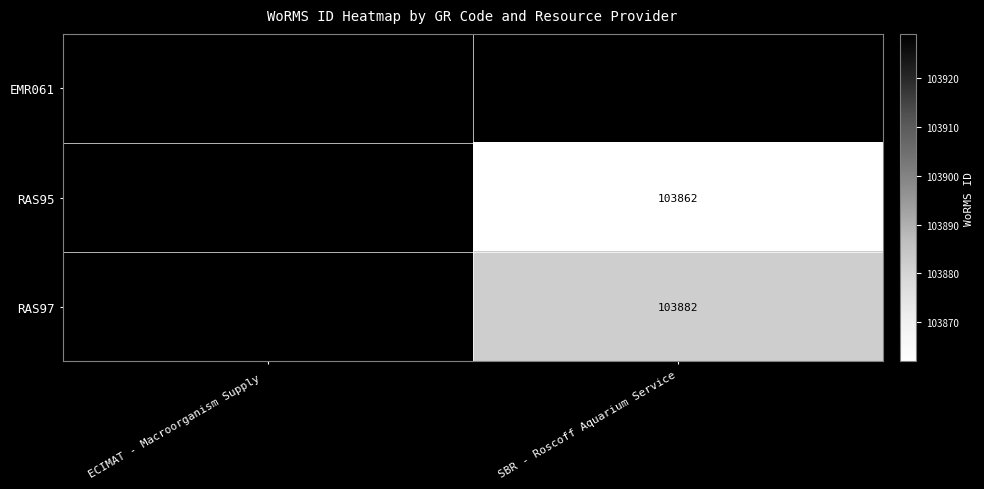

The EMR061 series shows 103929 at ECIMAT - Macroorganism Supply . True or false?

True